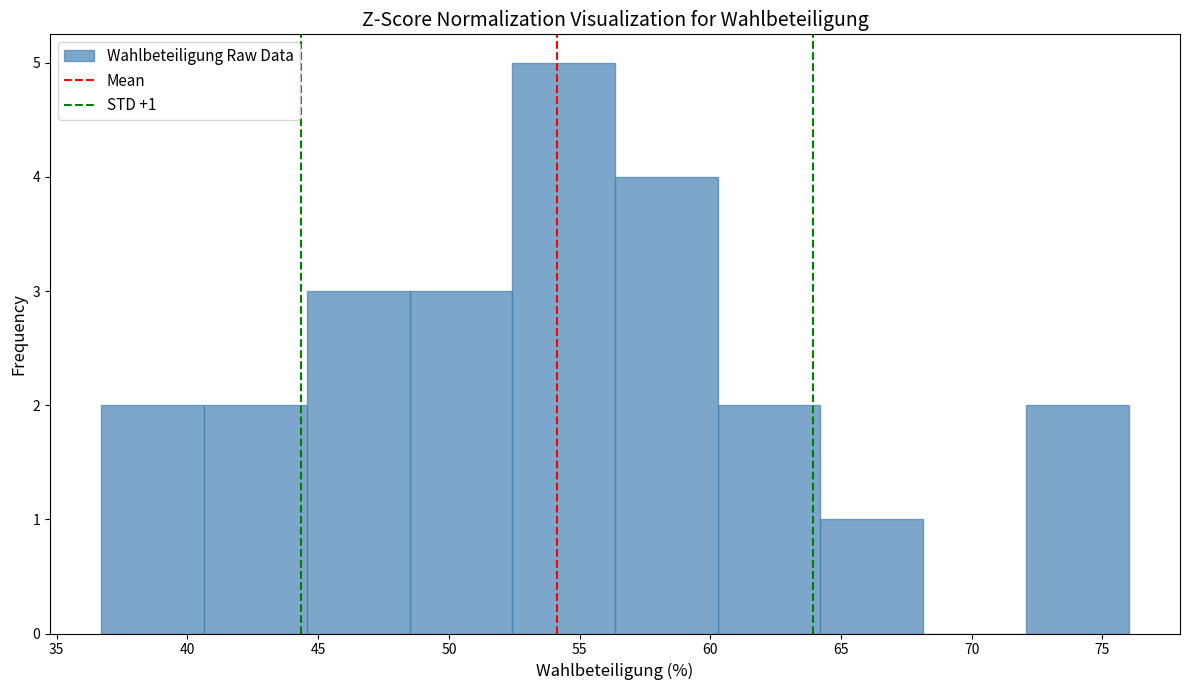

Over which range of the x-axis is the bar tallest?

52.5 to 56.5